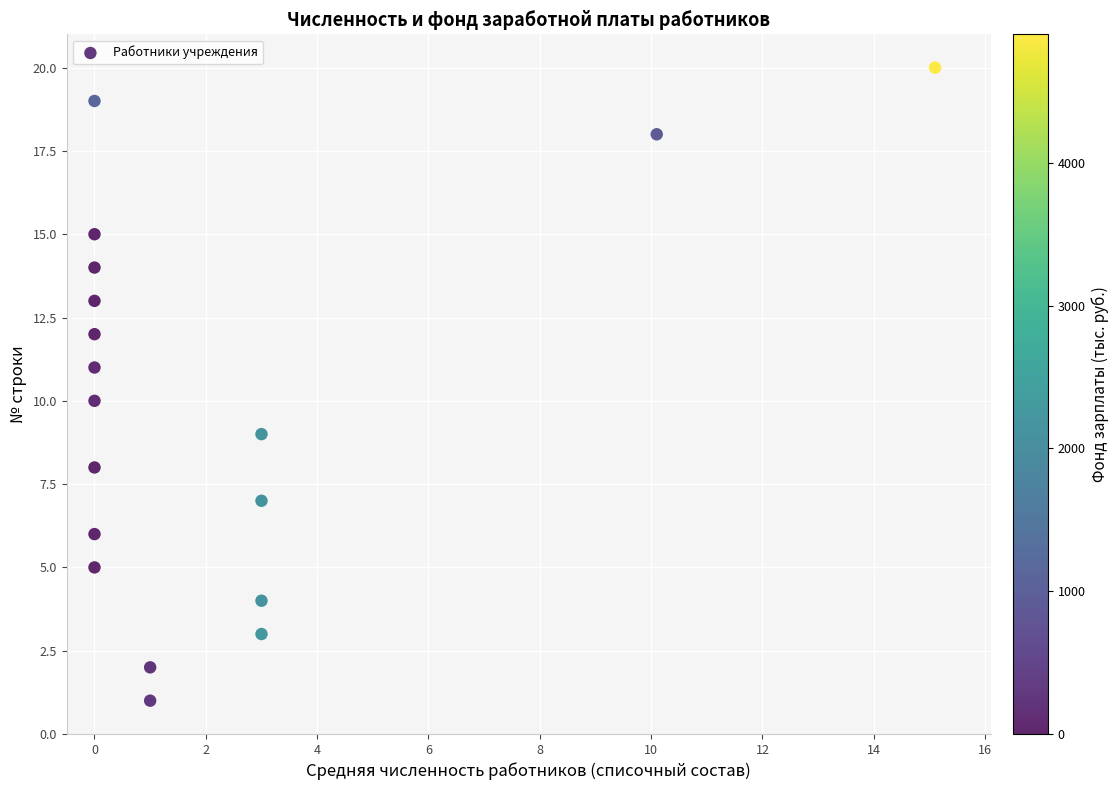

What is the range of Y values (max minus min)?

19